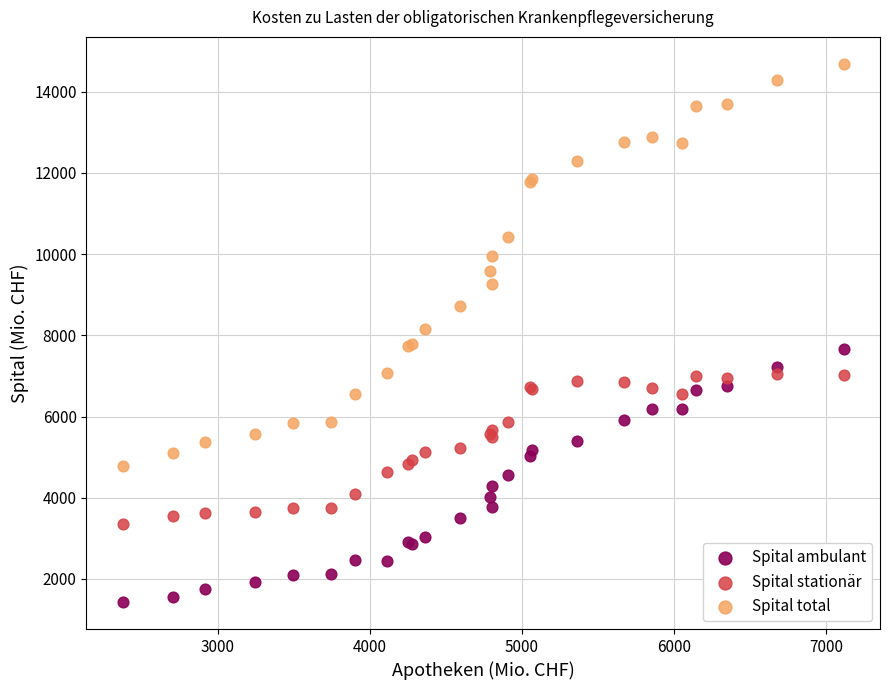

Which series reaches the maximum Y coordinate?

Spital total